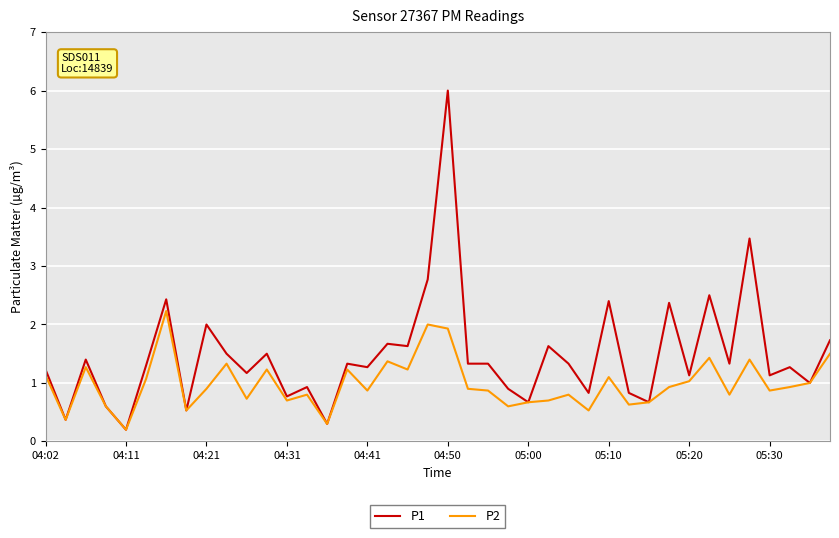

Is this an area chart (filled region under the line)?

No